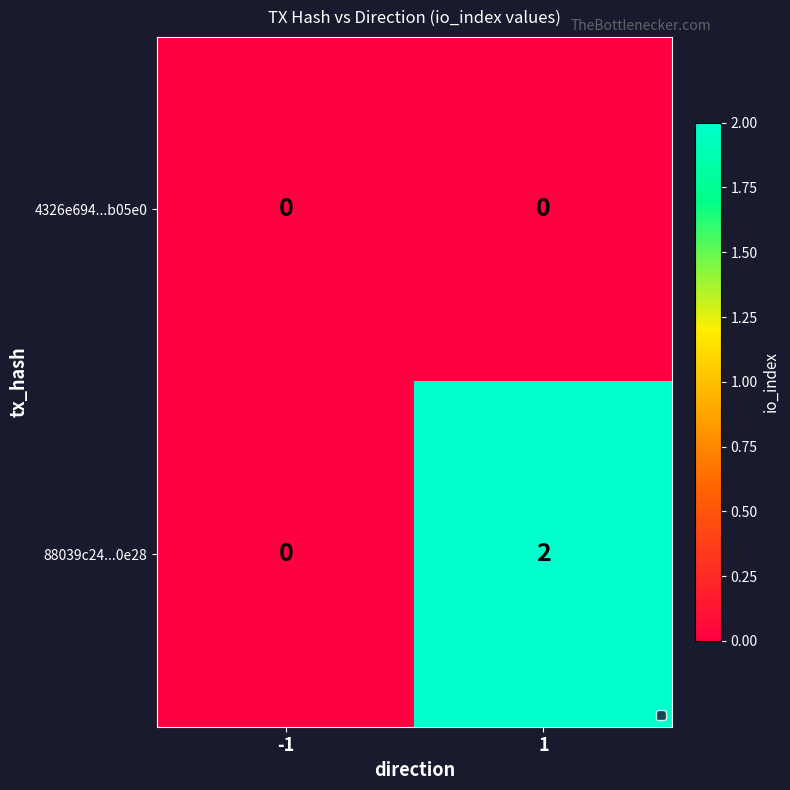

Reading left to right, what are all the values shown in this chart?

4326e694...b05e0: -1=0	1=0
88039c24...0e28: -1=0	1=2